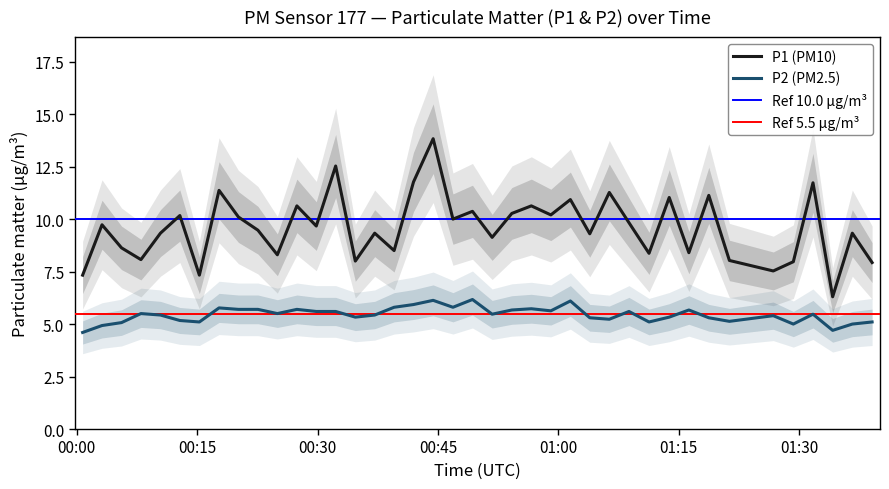

Rank the series by their average value, from lowest to highest.

P2, P1